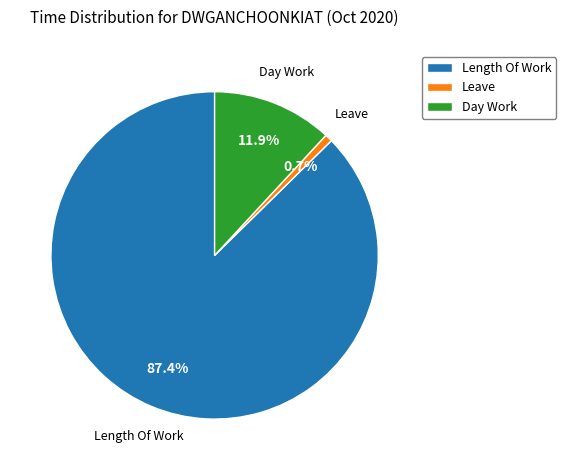

Which has a higher value, Leave or Day Work?

Day Work